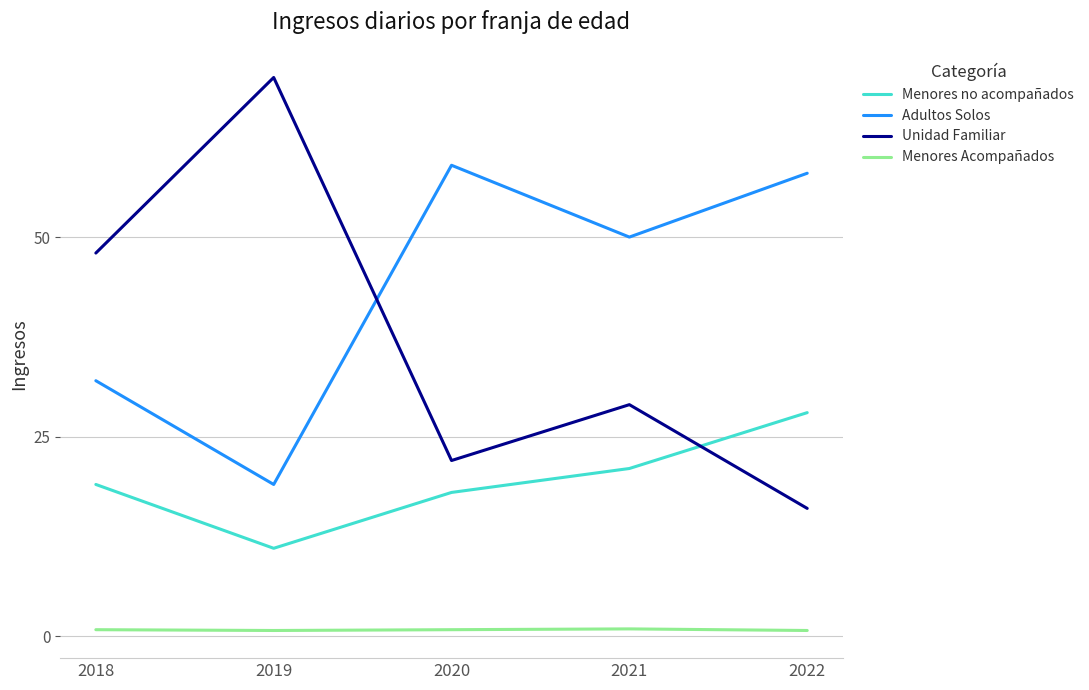

What is the maximum value shown in the chart?

70.0